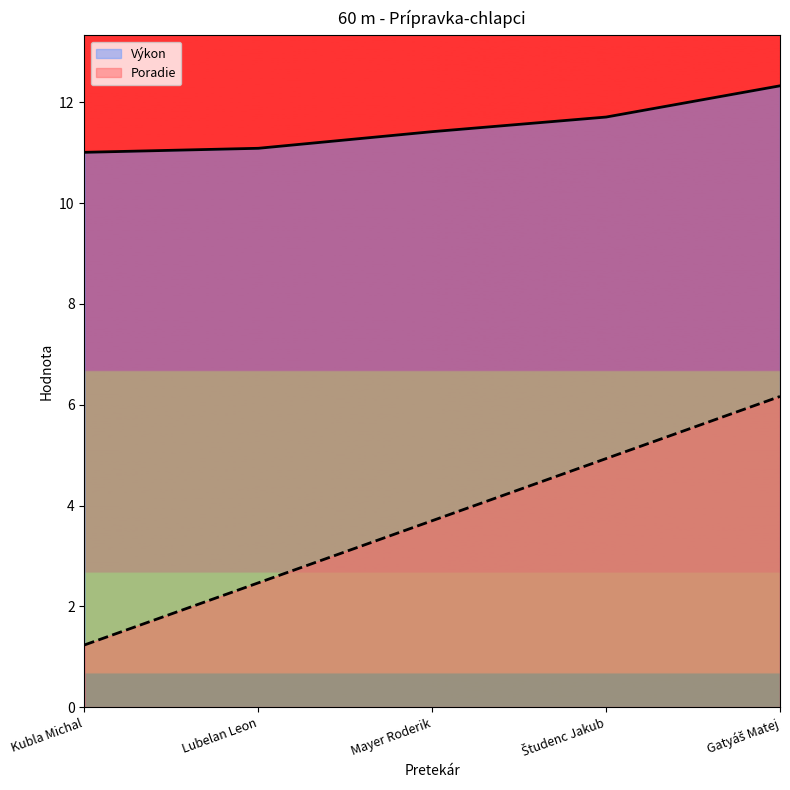

What is the minimum value for Výkon?

11.0